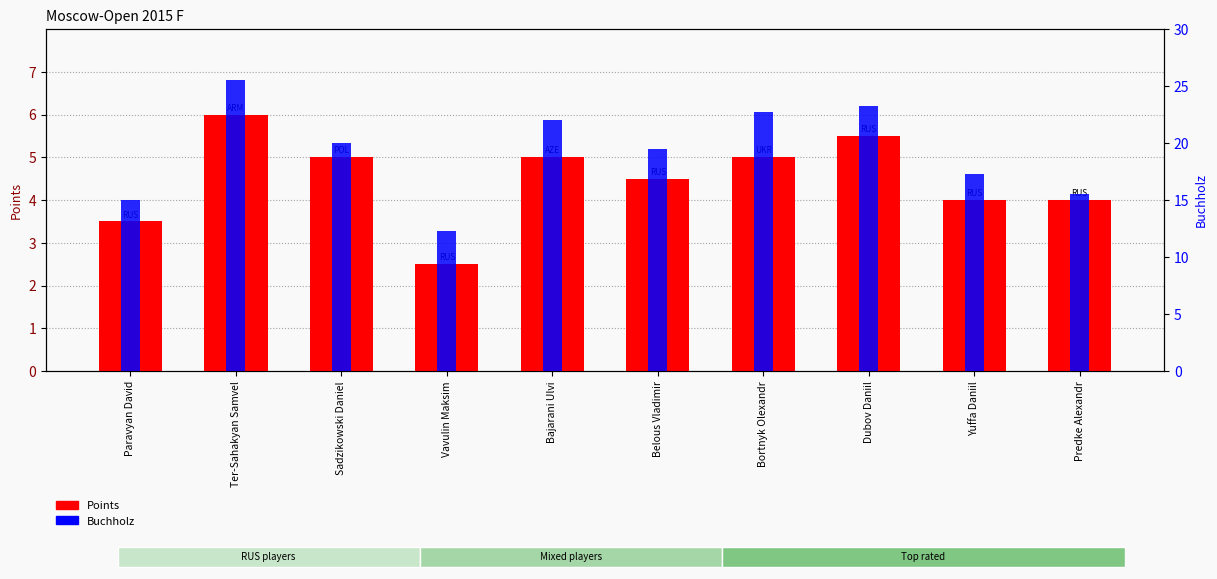

At which category does the chart reach its peak across all series?

Ter-Sahakyan Samvel